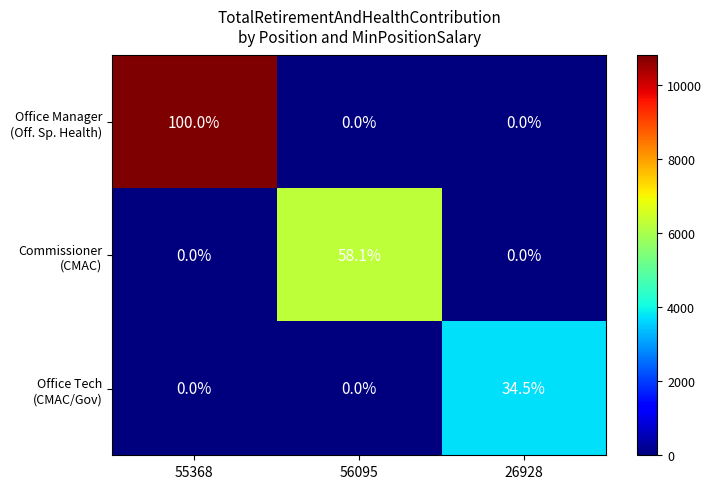

What is the total value across all series at 26928?

34.5